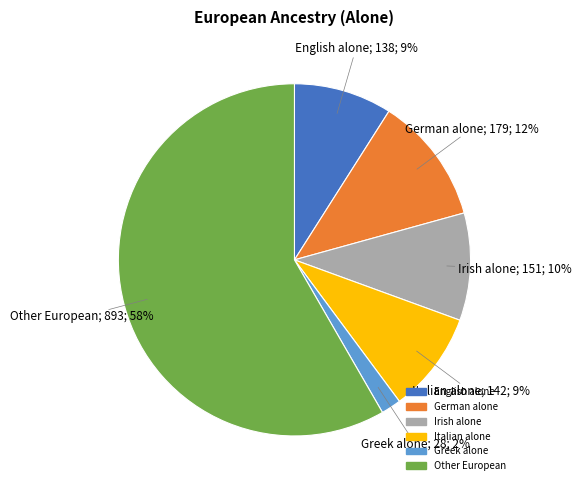

Do Greek alone and English alone together represent more than half of the pie?

No